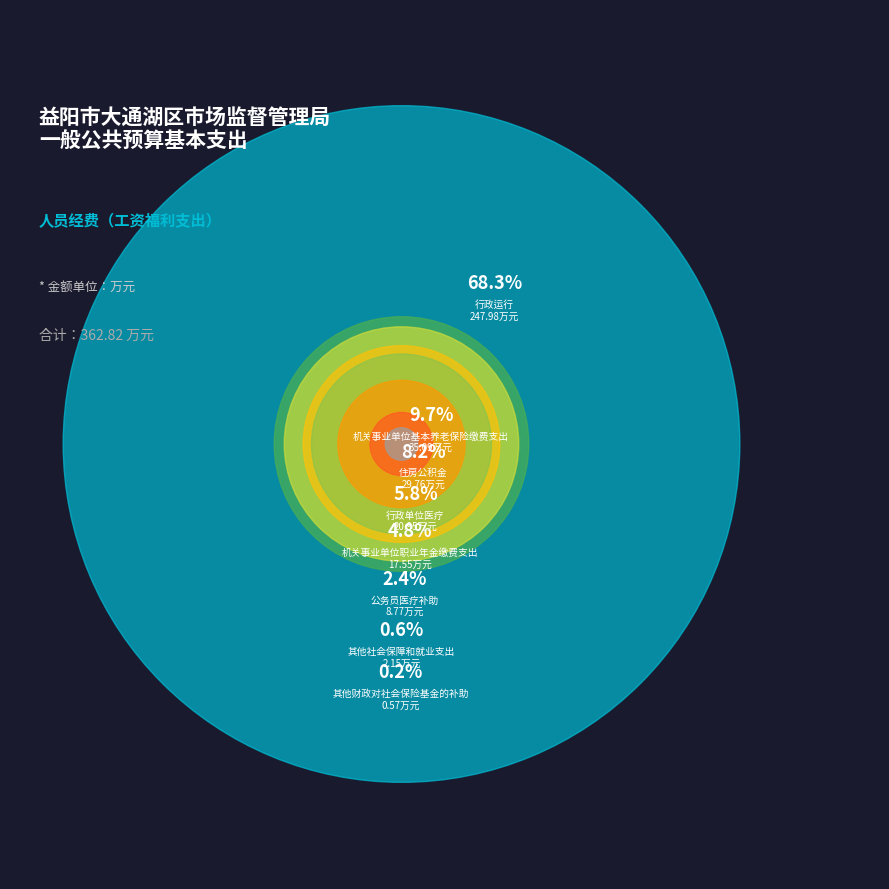

To the nearest percent, what percentage of the pie is 公务员医疗补助?

2%